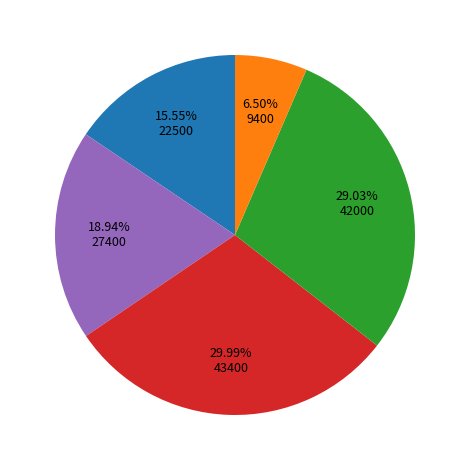

Count the number of slices in the pie.

5